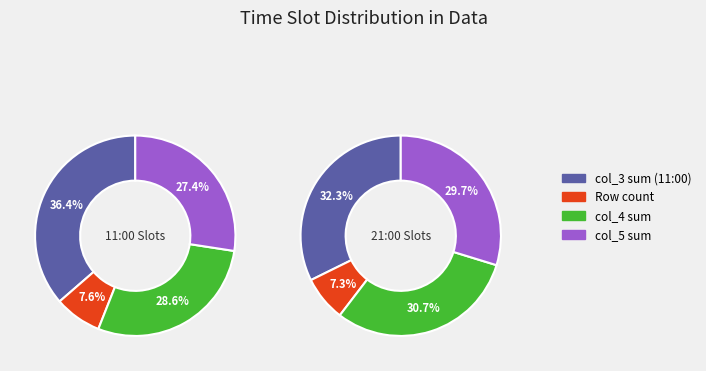

Is there any slice that represents more than half of the pie?

No